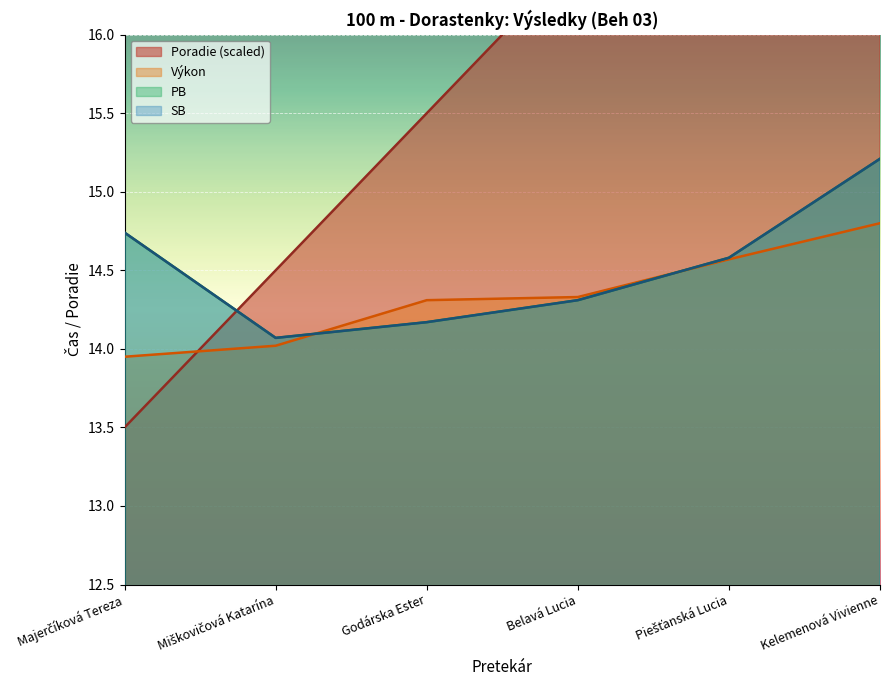

What is the total value across all series at Piešťanská Lucia?

61.2